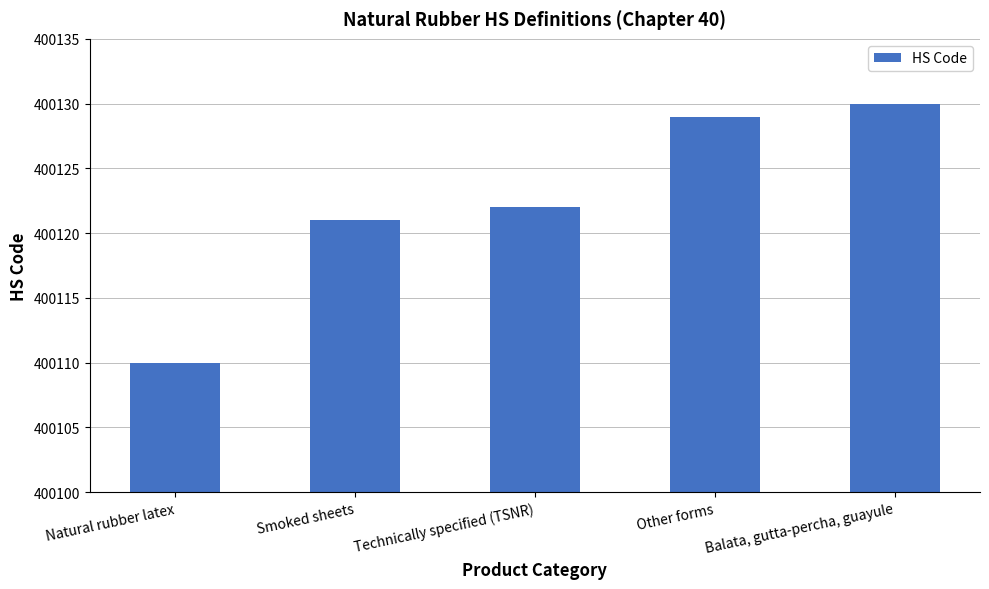

True or false: the data shows 89400 at Natural rubber latex.

False